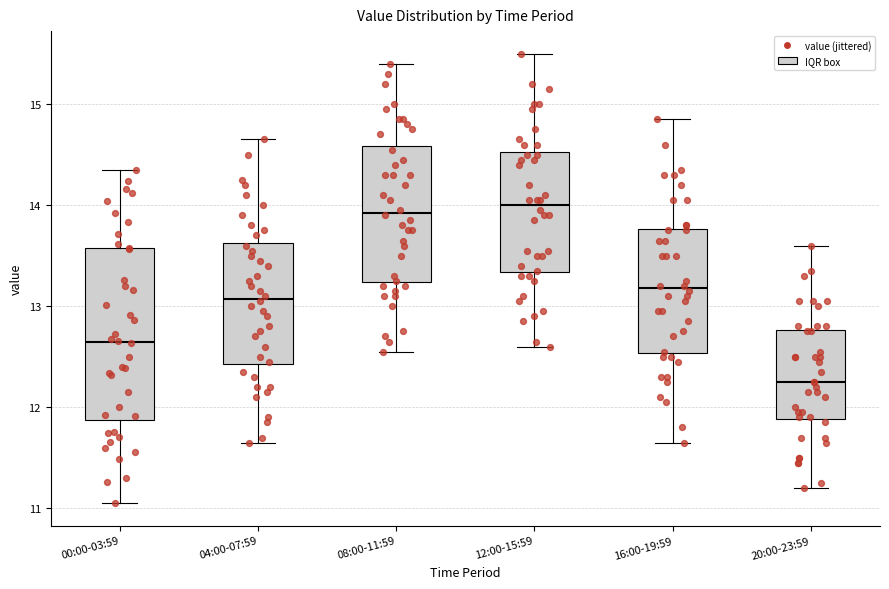

Which box has the lowest median line?

20:00-23:59